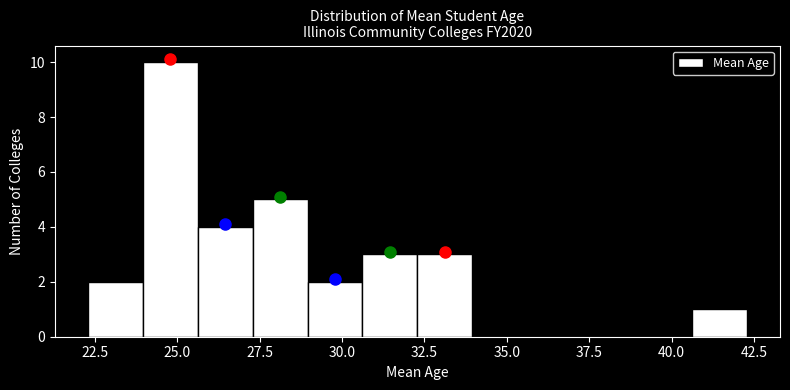

Around what value on the x-axis is the tallest bar? Give the approximate position of its centre, as read against the axis.

25.0